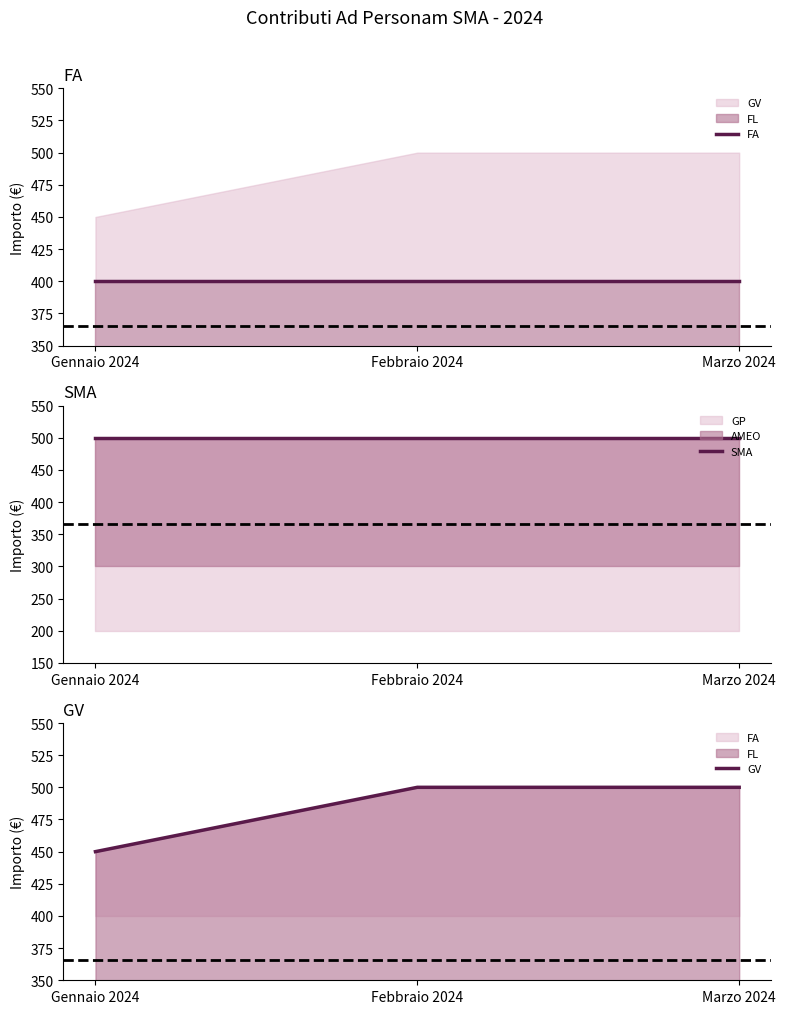

List the series in order of their overall mean, highest first.

SMA, GV, FA